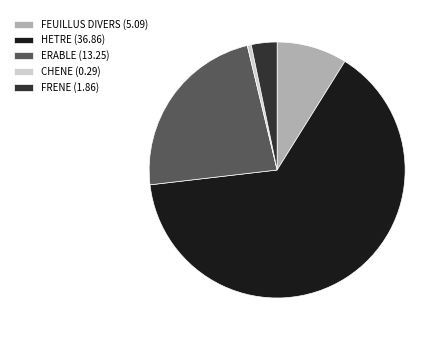

What is the largest slice in the pie chart?

HETRE (36.86)